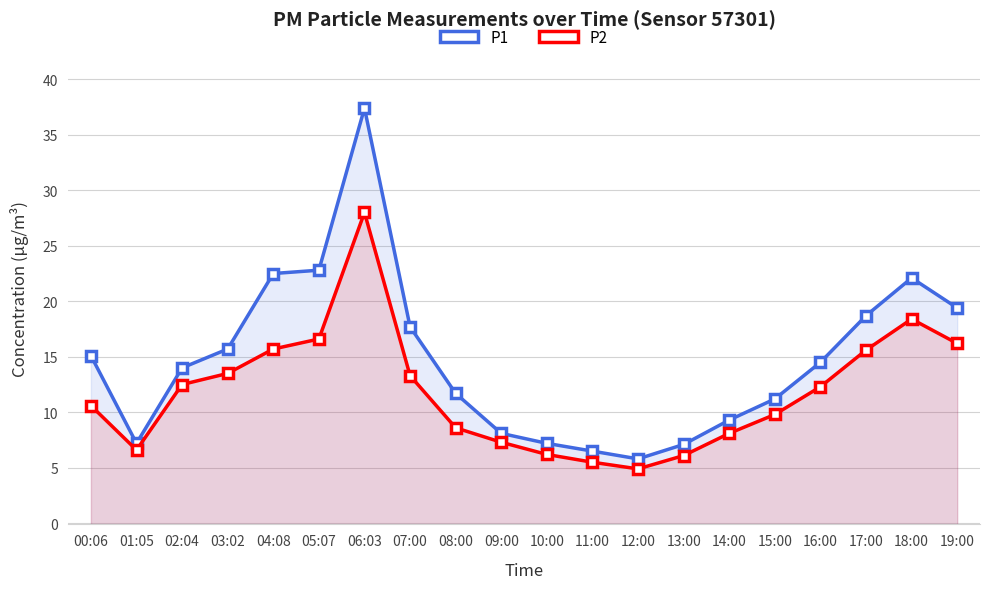

In P1, how many points are lower than both neighbors (excluding endpoints)?

2